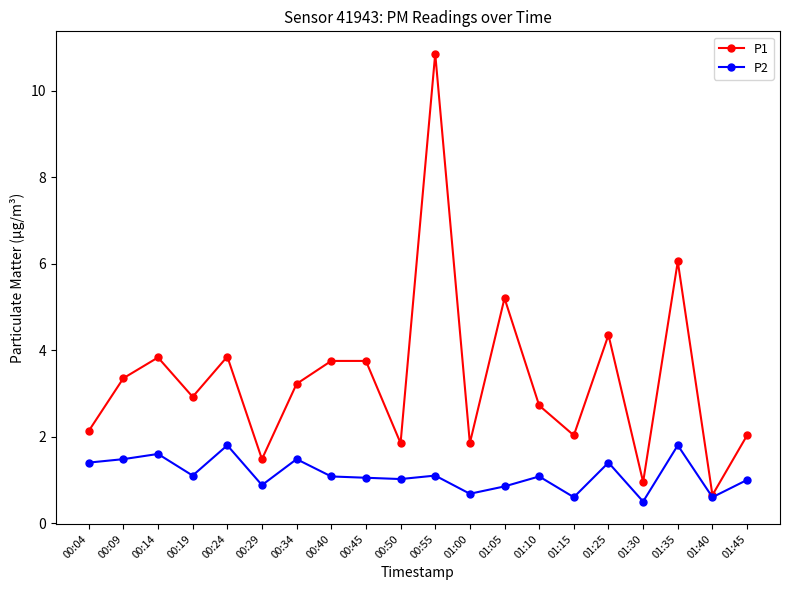

Which category has the highest value across all series?

00:55